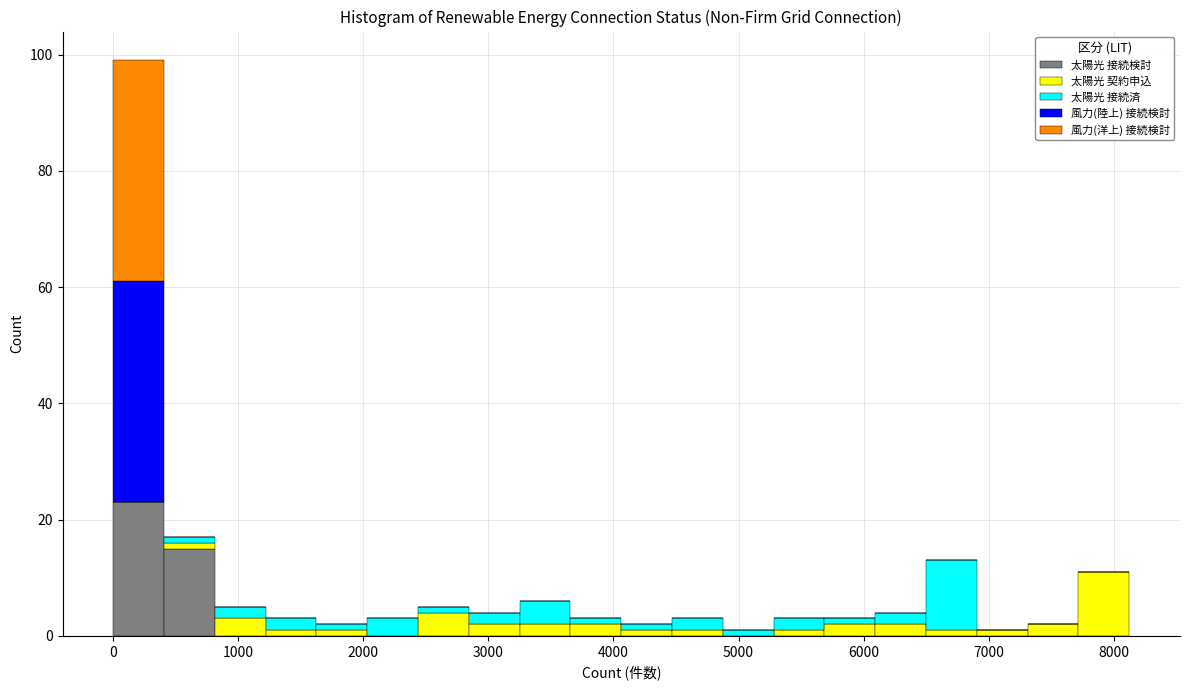

Which range on the x-axis has the tallest stacked bar (by total height)?

0 to 400